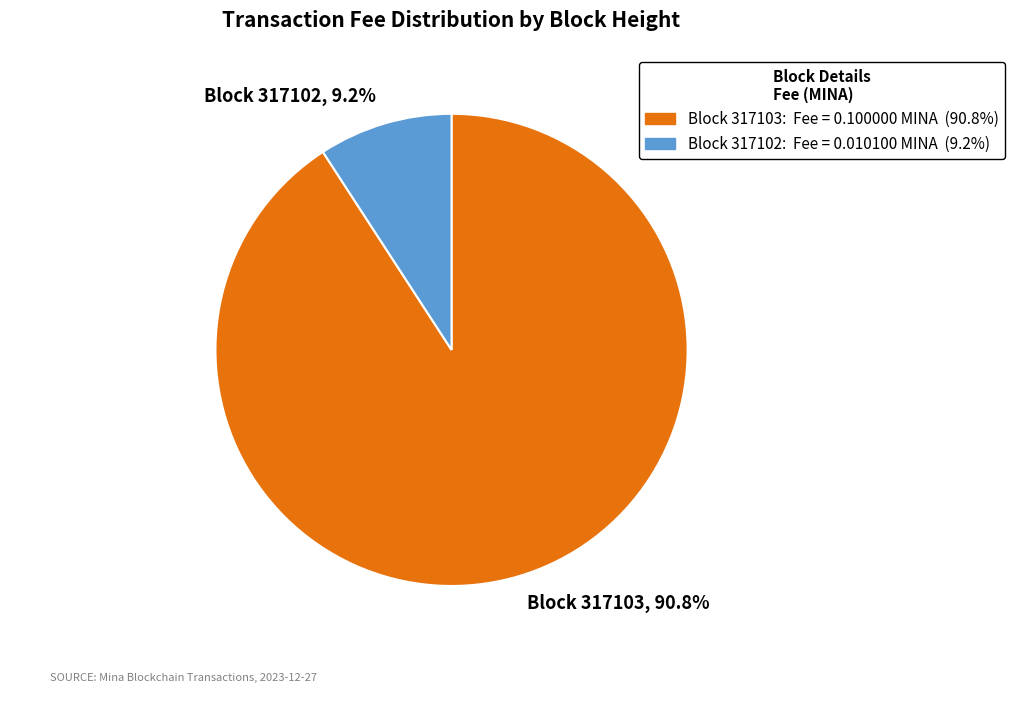

What percentage is NOT represented by Block 317103, 90.8%?

9.2%